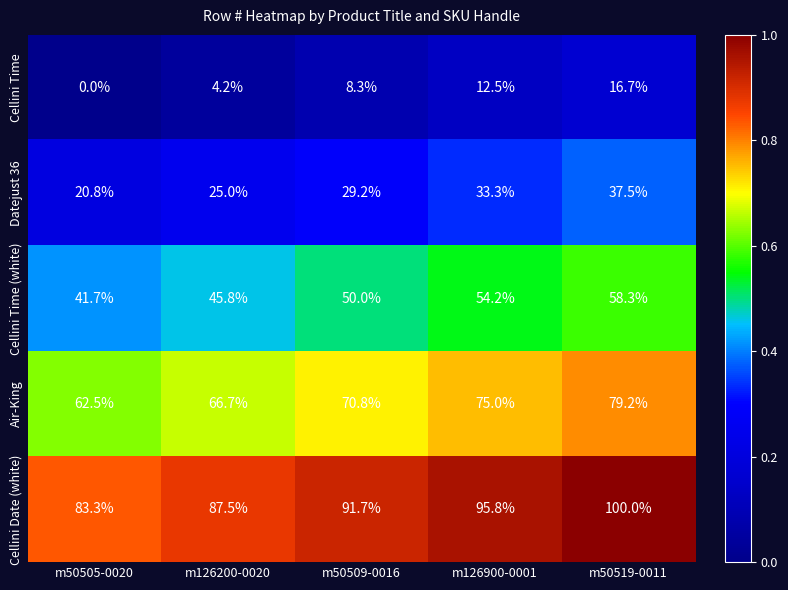

At which category does the chart reach its minimum across all series?

m50505-0020